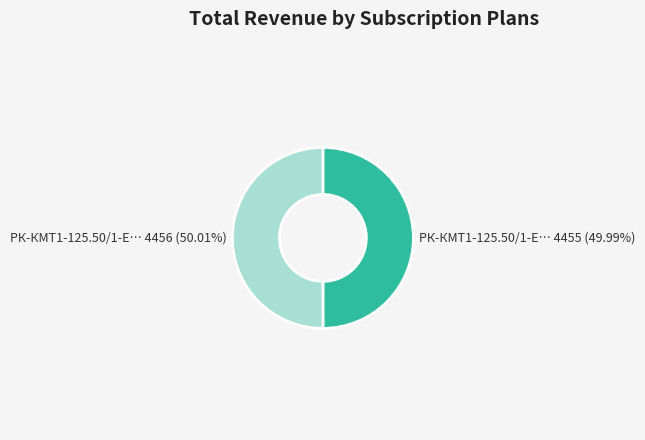

To the nearest percent, what is the average slice percentage?

50%